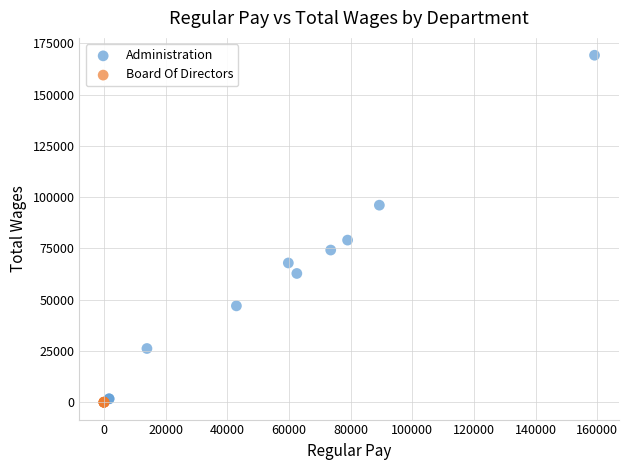

Which series contains the highest Y value?

Administration